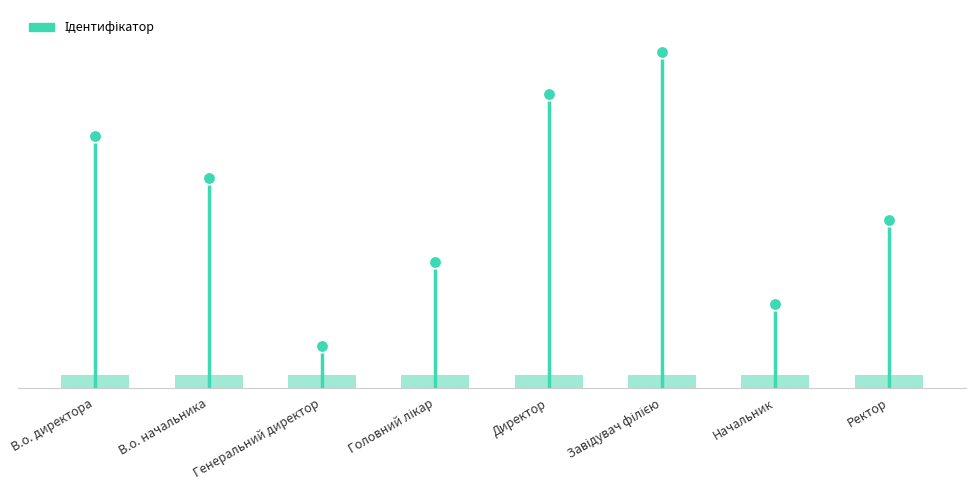

Rank the categories by value from lowest to highest.

Генеральний директор, Начальник, Головний лікар, Ректор, В.о. начальника, В.о. директора, Директор, Завідувач філією